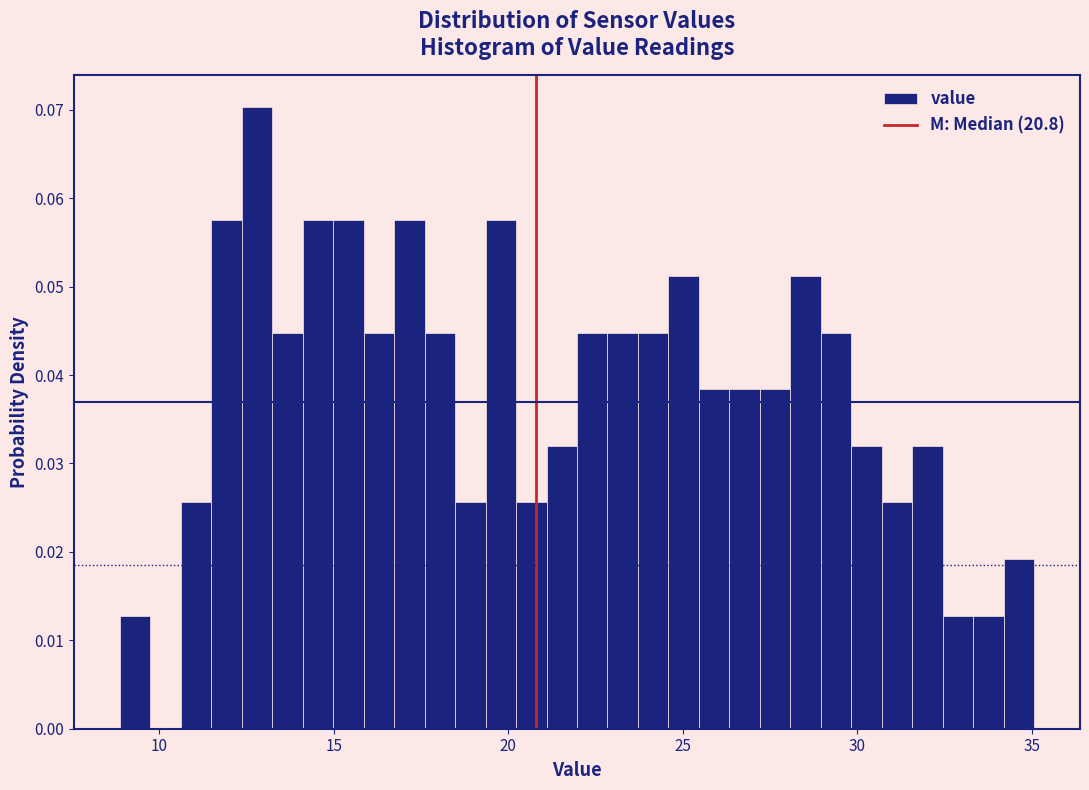

Read against the x-axis, roughly where is the centre of the tallest bar?

13.0